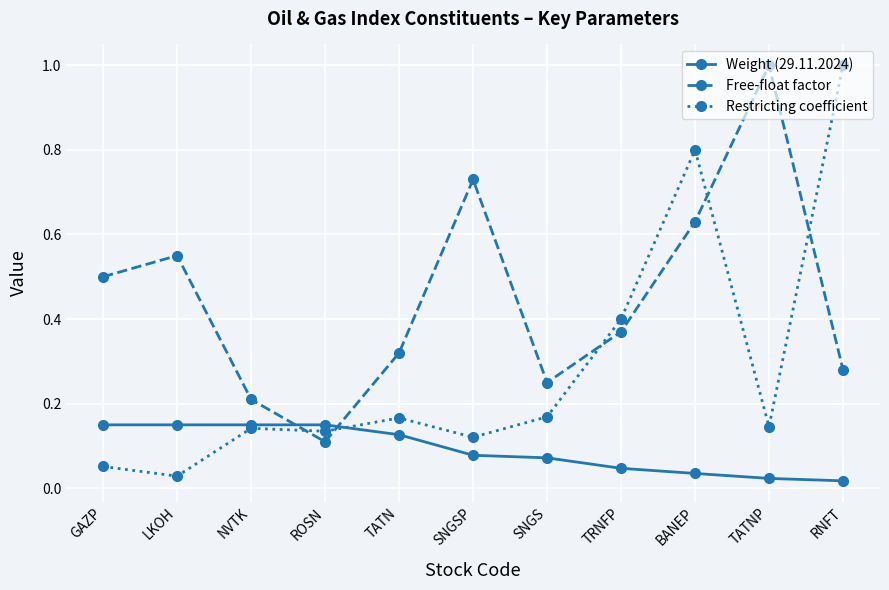

Which series has the largest total across all categories?

Free-float factor